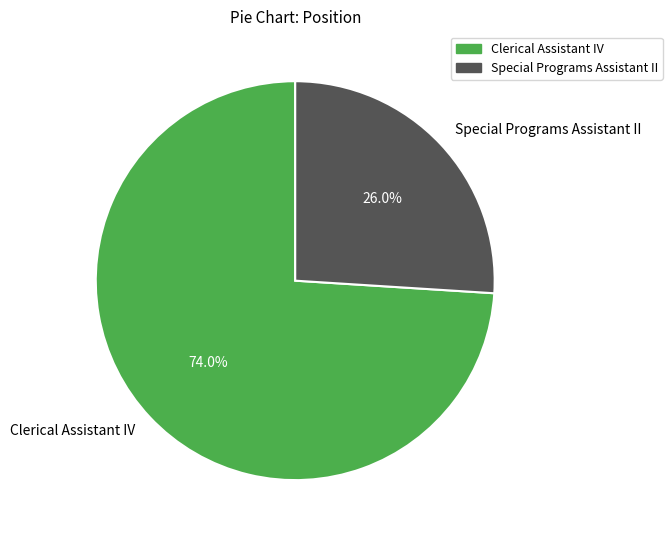

To the nearest percent, what portion does Clerical Assistant IV represent?

74%